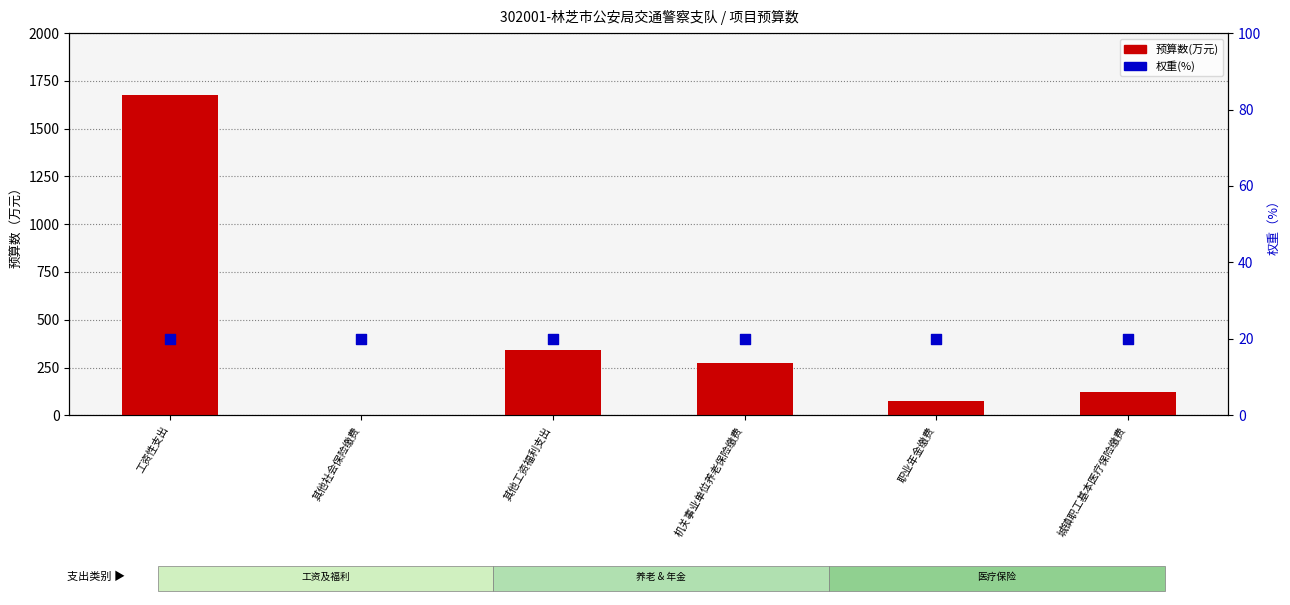

Which series contains the highest Y value?

预算数(万元)